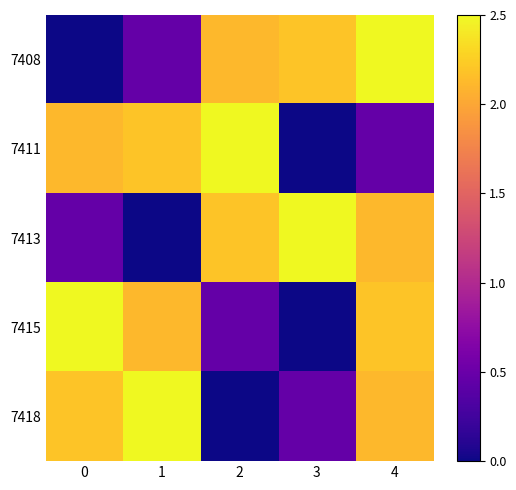

How many distinct data groups are displayed?

5